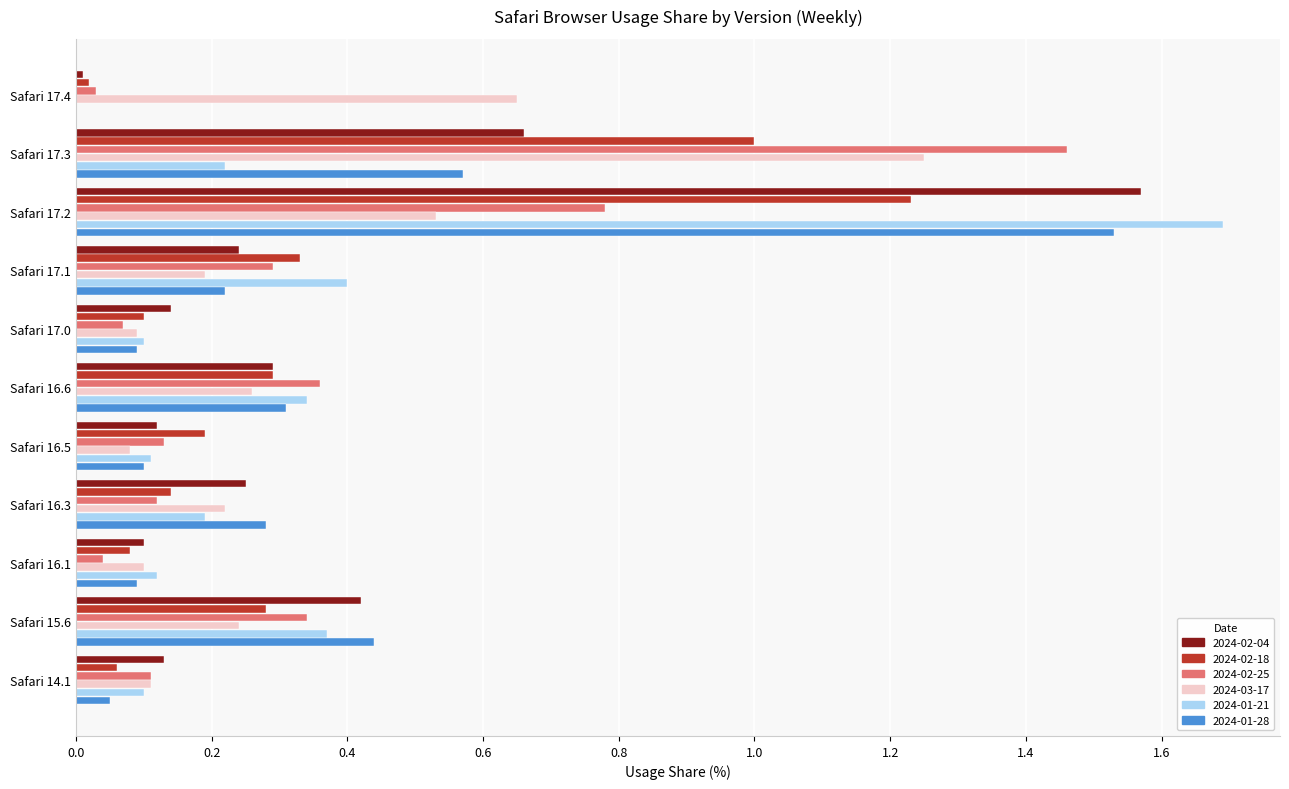

True or false: 2024-02-04 has a value of 0.3 at Safari 16.6.

True